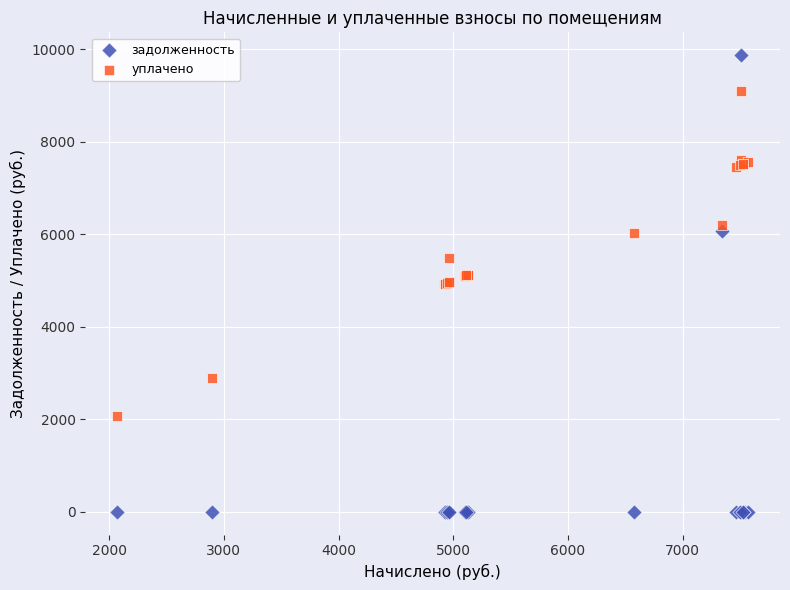

What is the X range (max minus min) for the scatter plot?

5505.3